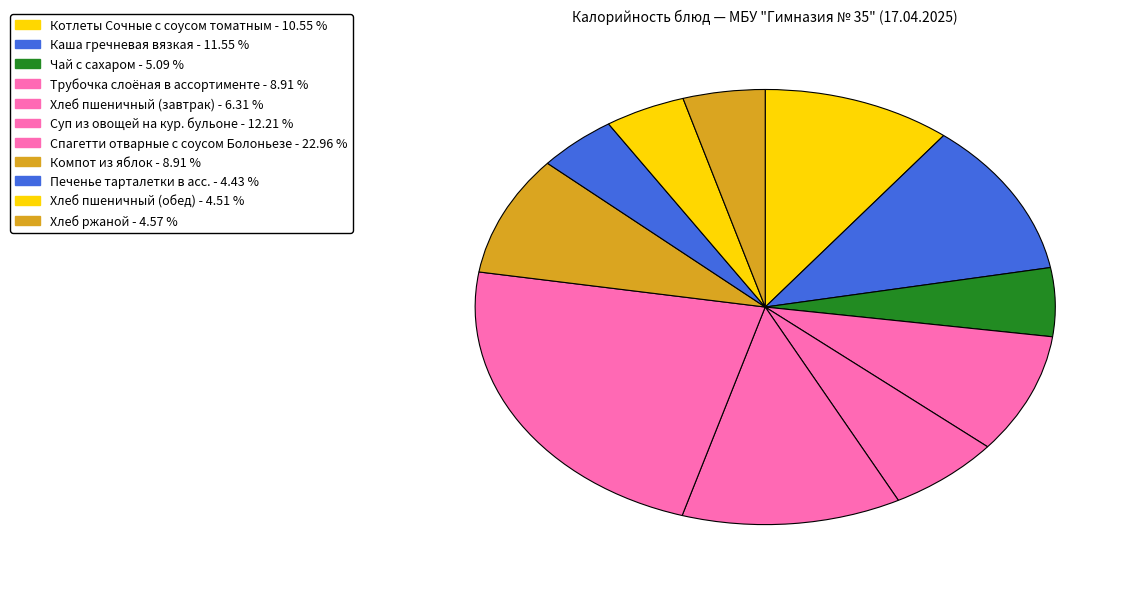

To the nearest percent, what is the average slice percentage?

9%